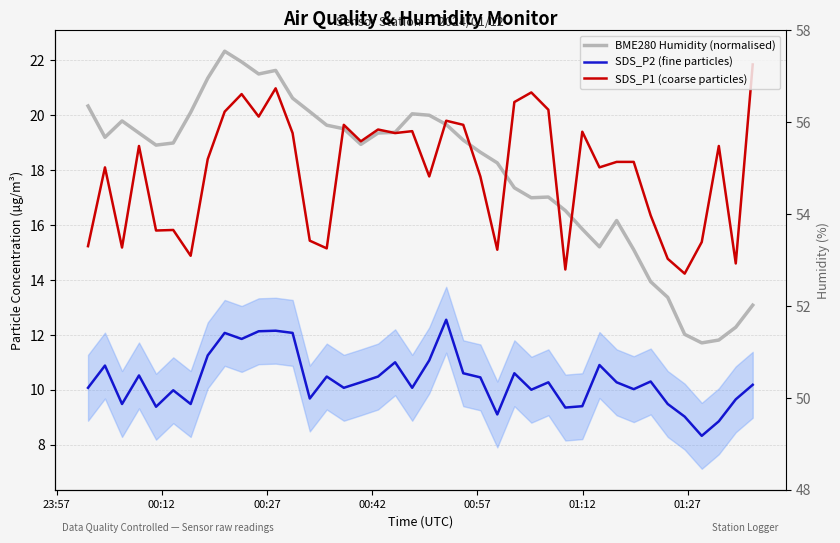

Reading left to right, list all the values displayed in this chart.

BME280 Humidity (normalised): 20.3	19.2	19.8	19.4	18.9	19.0	20.1	21.3	22.3	21.9	21.5	21.6	20.6	20.1	19.6	19.5	18.9	19.4	19.4	20.1	20.0	19.7	19.1	18.7	18.3	17.4	17.0	17.0	16.5	15.9	15.2	16.2	15.1	13.9	13.4	12.0	11.7	11.8	12.3	13.1
SDS_P2 (fine particles): 10.1	10.9	9.5	10.5	9.4	10.0	9.5	11.2	12.1	11.8	12.1	12.2	12.1	9.7	10.5	10.1	10.3	10.5	11.0	10.1	11.1	12.6	10.6	10.4	9.1	10.6	10.0	10.3	9.3	9.4	10.9	10.3	10.0	10.3	9.5	9.0	8.3	8.8	9.7	10.2
SDS_P1 (coarse particles): 15.2	18.1	15.2	18.9	15.8	15.8	14.9	18.4	20.1	20.8	19.9	21.0	19.4	15.4	15.2	19.6	19.1	19.5	19.4	19.4	17.8	19.8	19.6	17.8	15.1	20.5	20.8	20.2	14.4	19.4	18.1	18.3	18.3	16.4	14.8	14.2	15.4	18.9	14.6	21.9